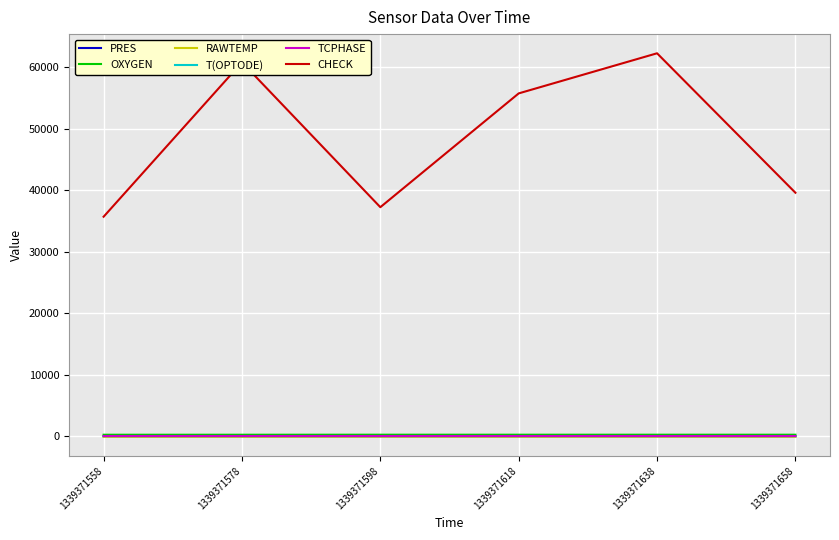

The CHECK series shows 39583.0 at 1339371658. True or false?

True